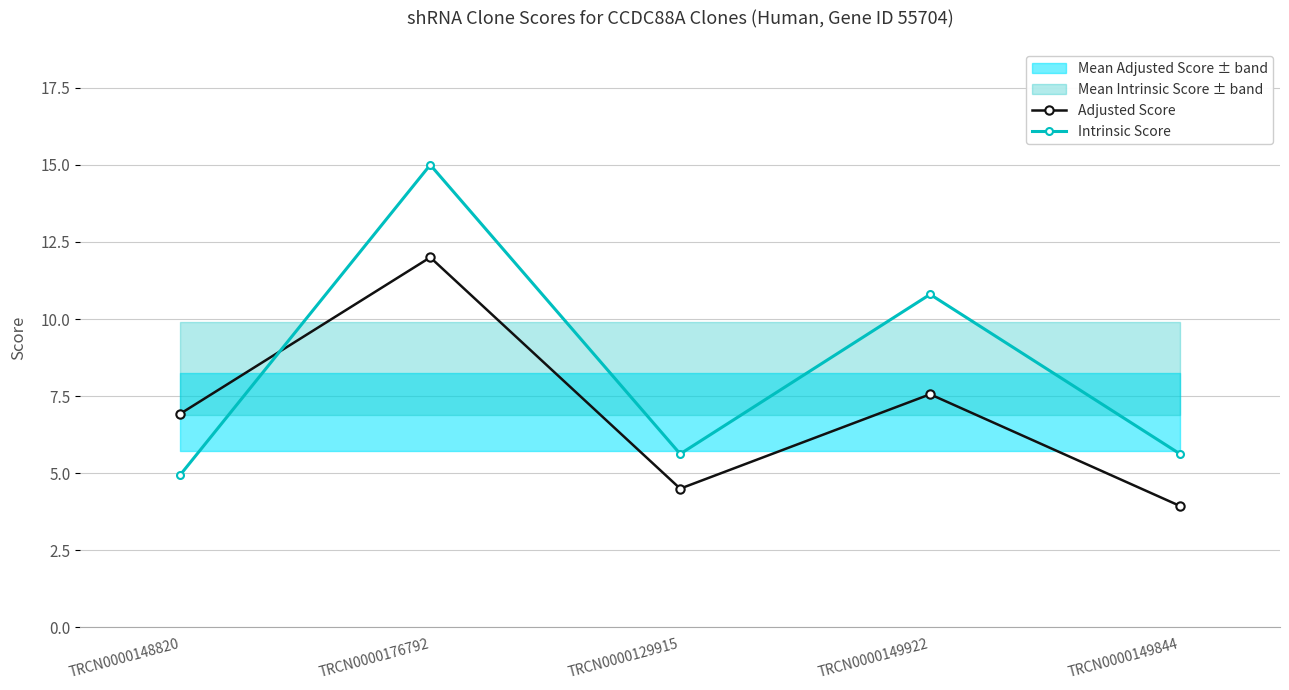

What is the label of the 2nd point from the left?

TRCN0000176792